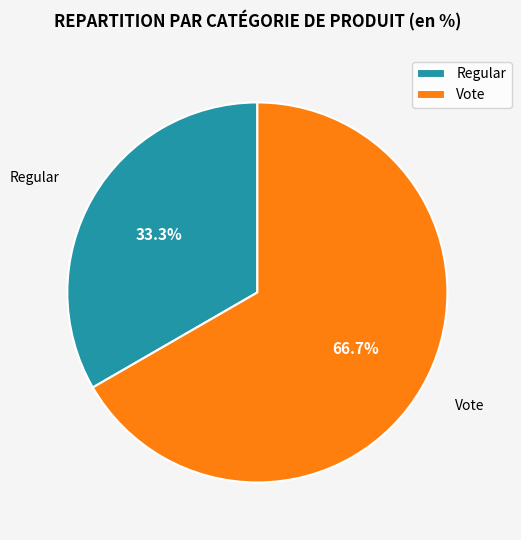

Which has a higher value, Vote or Regular?

Vote